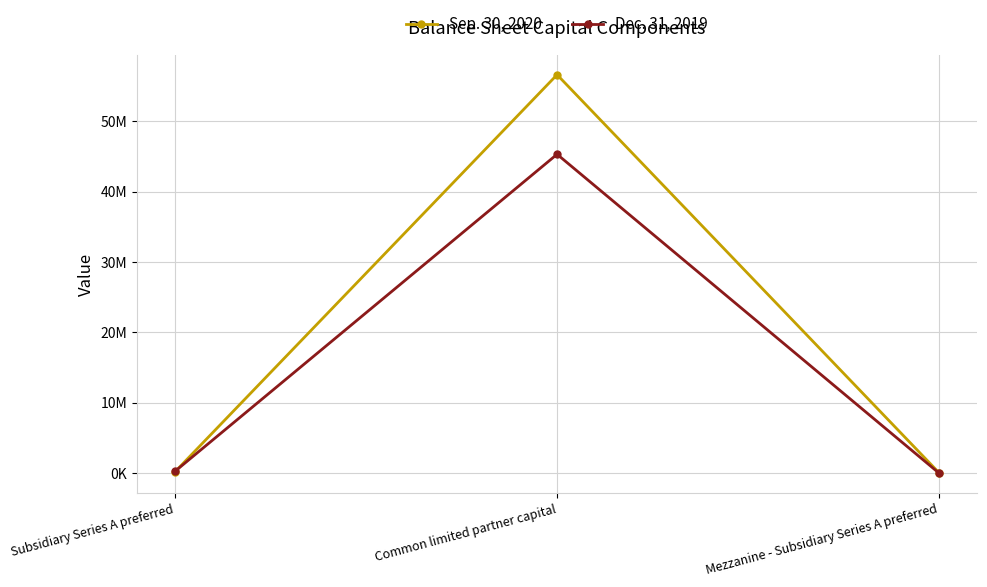

What is the difference between the Sep. 30, 2020 values at Mezzanine - Subsidiary Series A preferred and Subsidiary Series A preferred?

153342